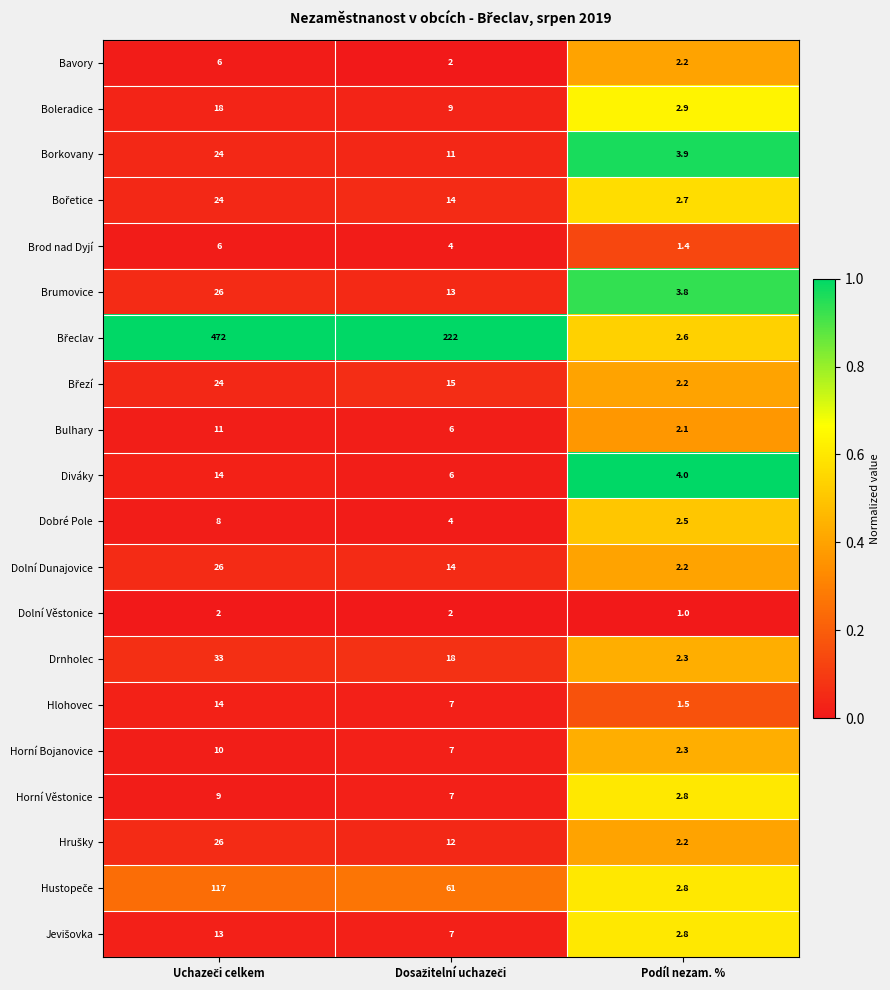

How many categories are shown in the chart?

3